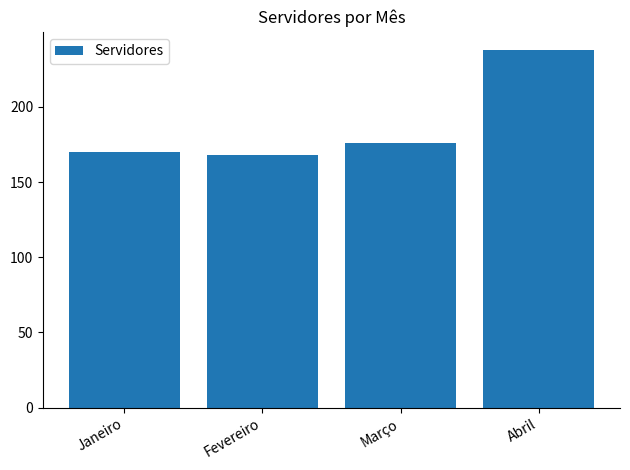

How many series are shown in this chart?

1